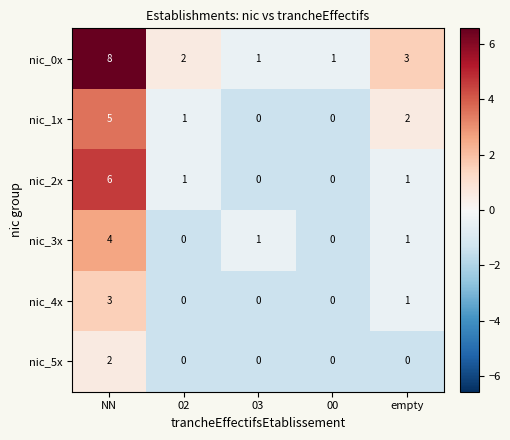

The value of nic_5x at 03 is 1. True or false?

False